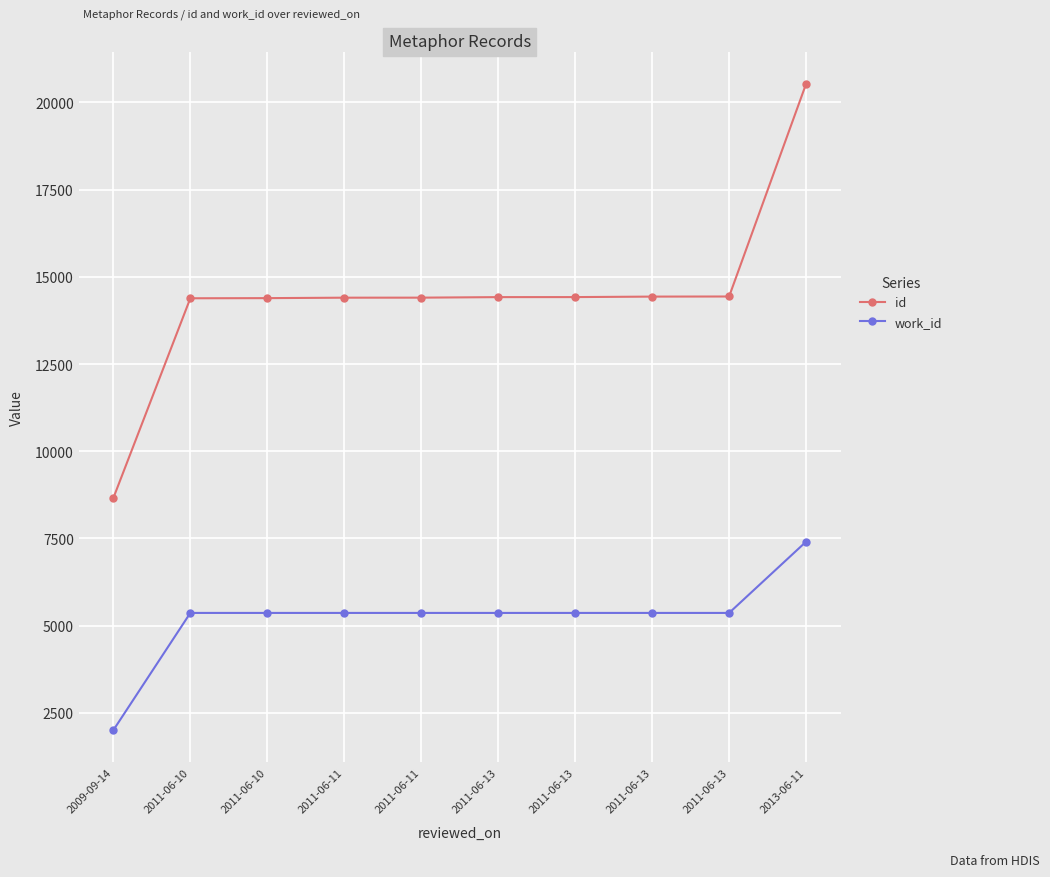

Is this an area chart (filled region under the line)?

No